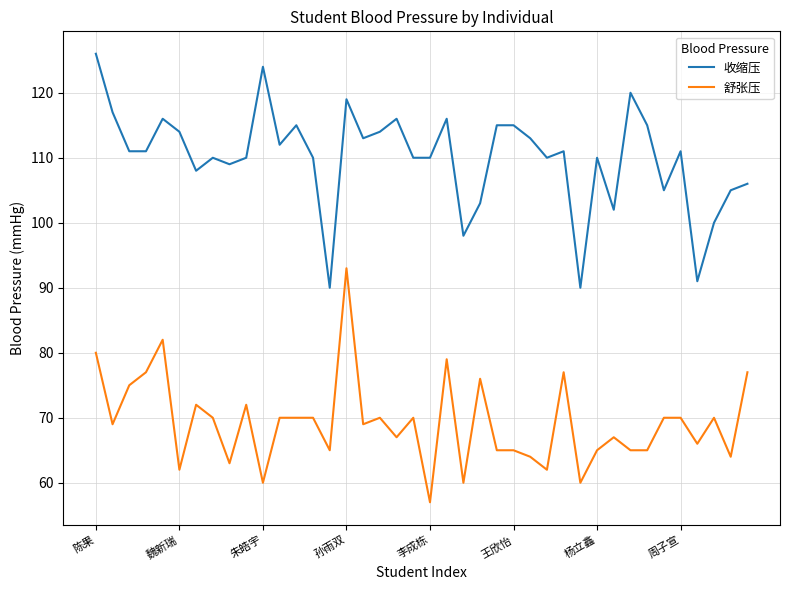

What is the average value of the 收缩压 series?

110